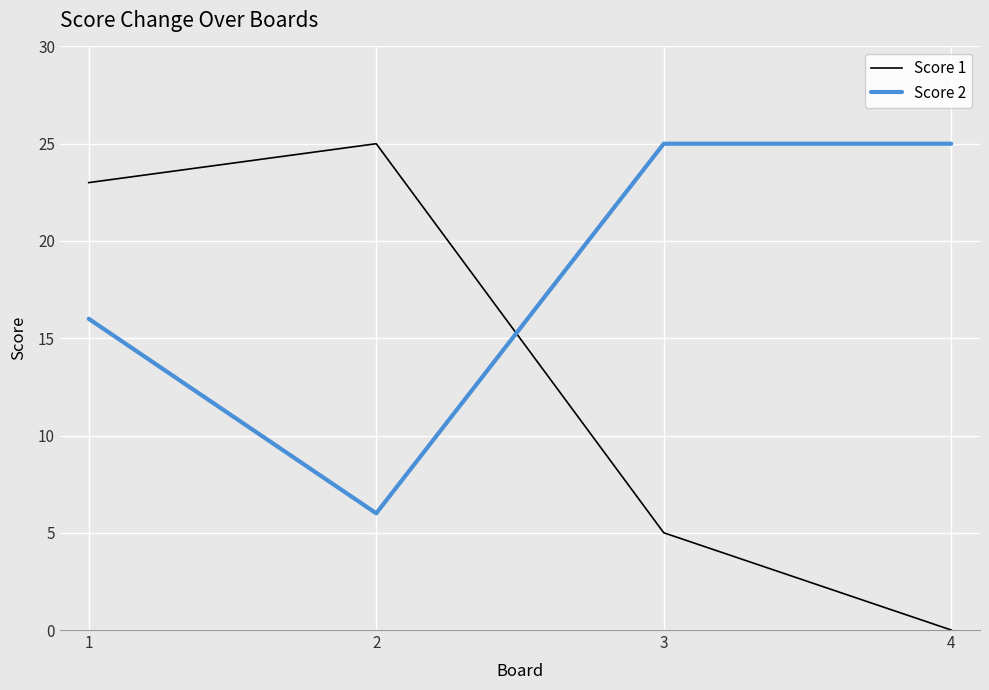

The value of Score 1 at 1 is 23. True or false?

True